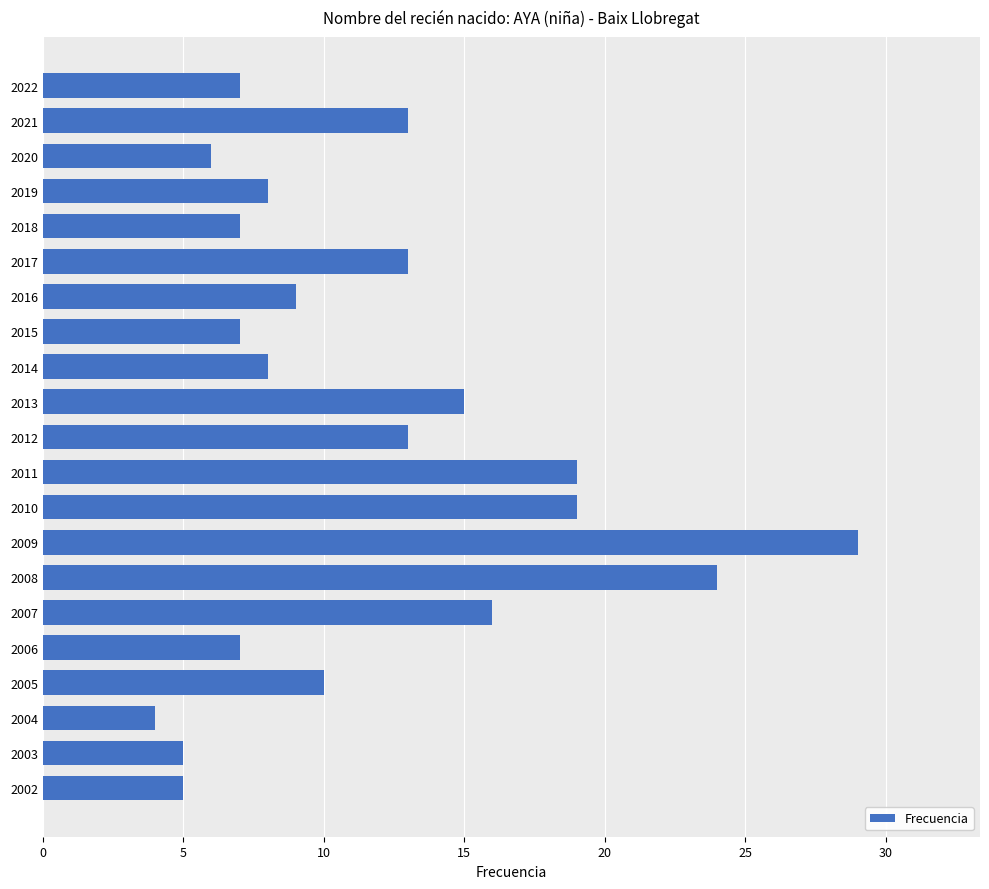

At which label is the value closest to 16?

2007